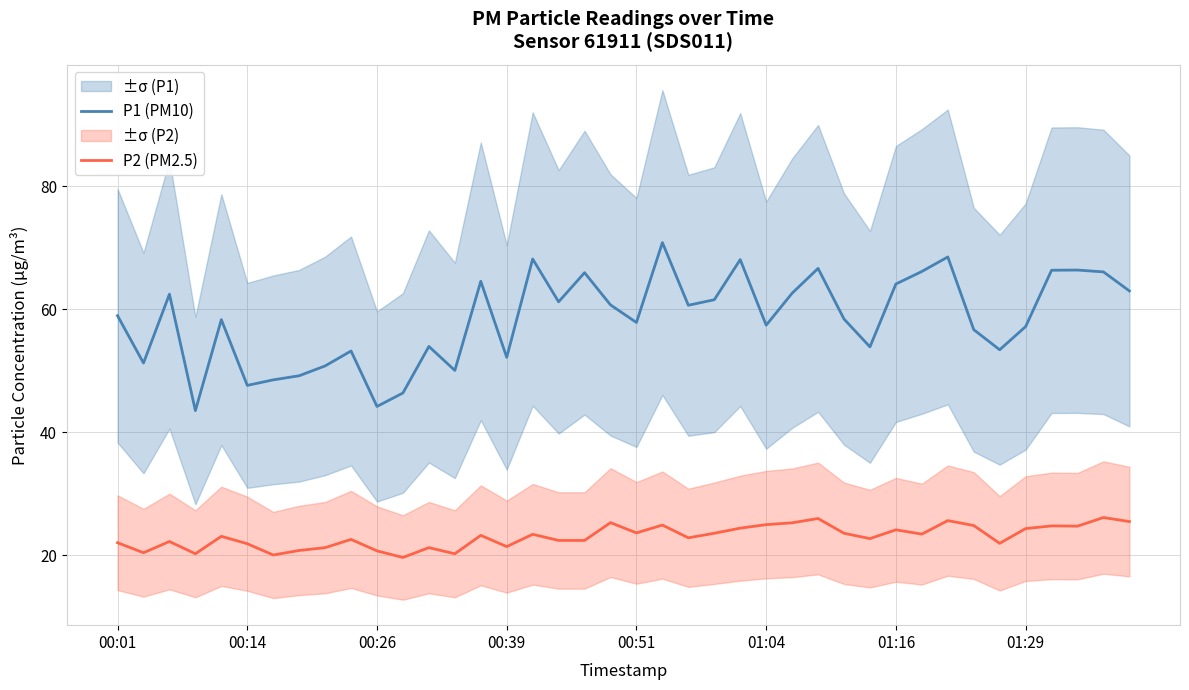

How many lines are shown in the chart?

2